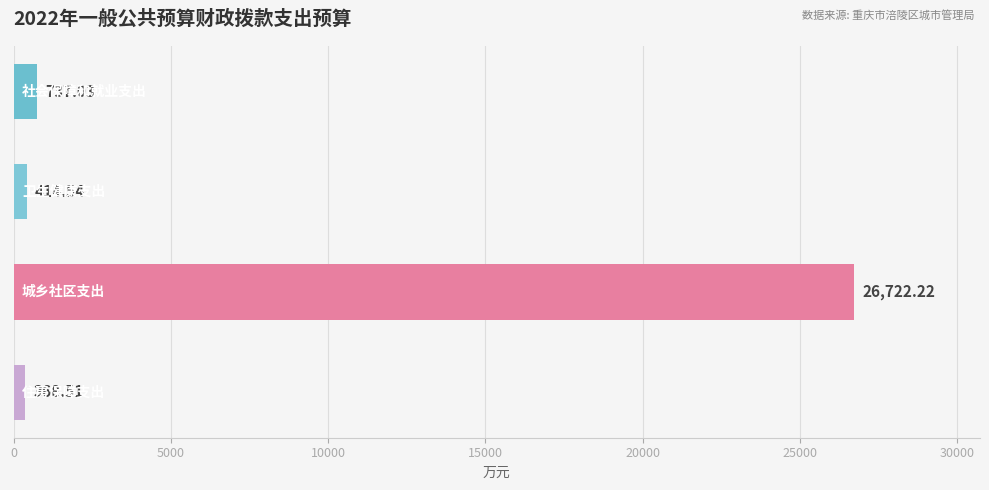

What is the sum of all values?

28242.3